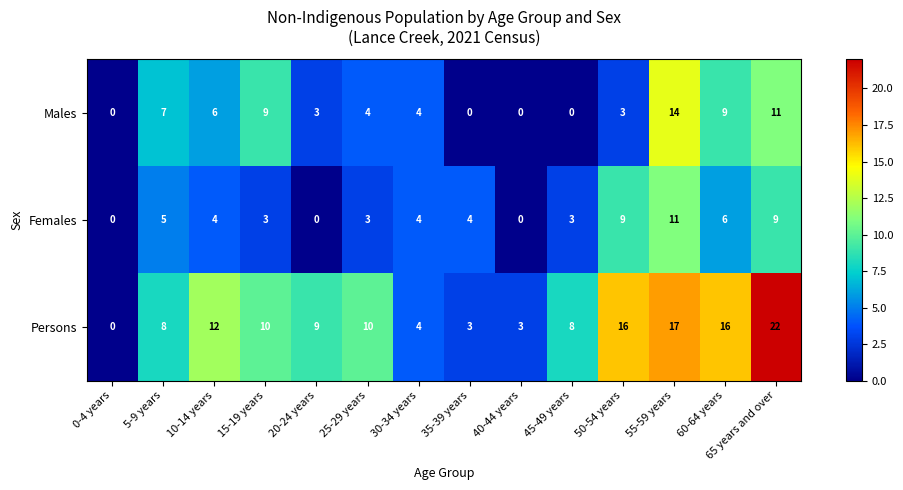

What is the sum of all Females values?

61